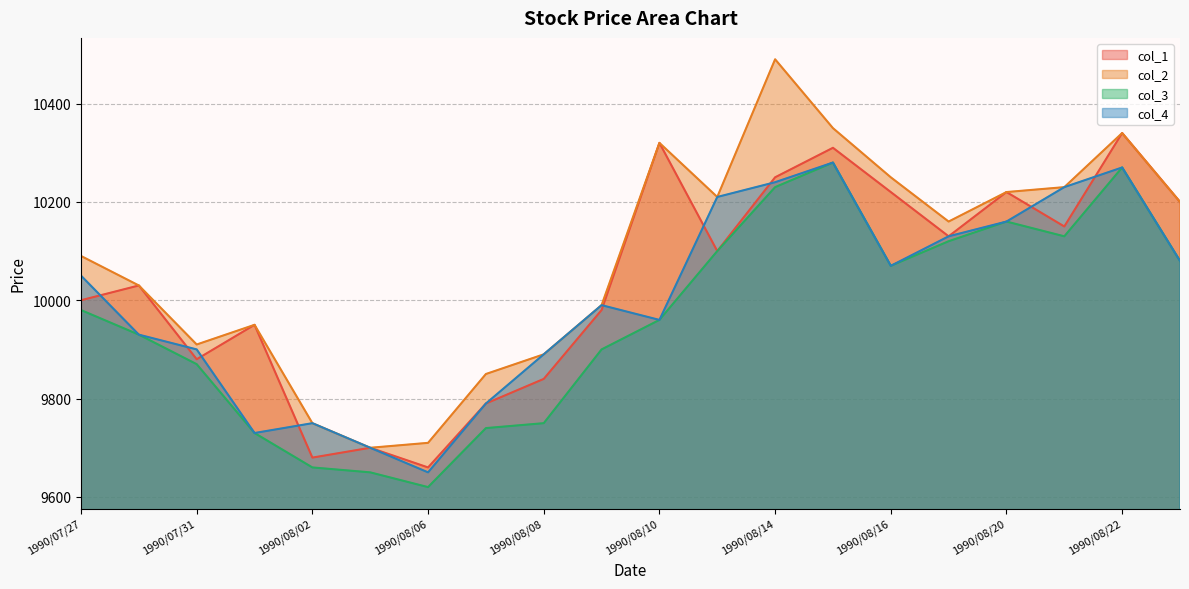

At 1990/08/08, list the series in order from smallest to largest.

col_3, col_1, col_2, col_4